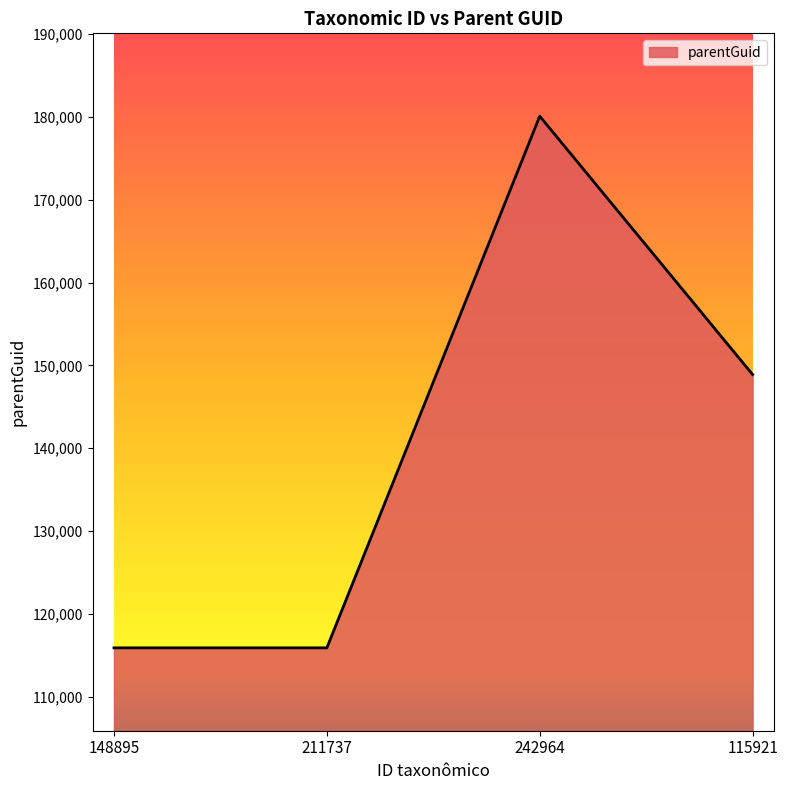

The value at 211737 is 203680. True or false?

False